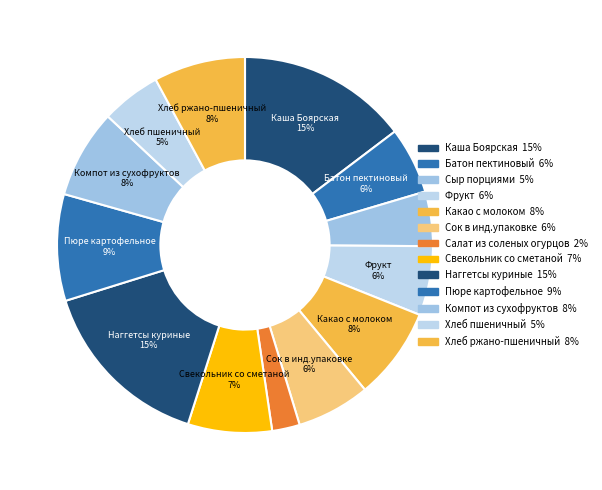

How many segments does this pie chart have?

13